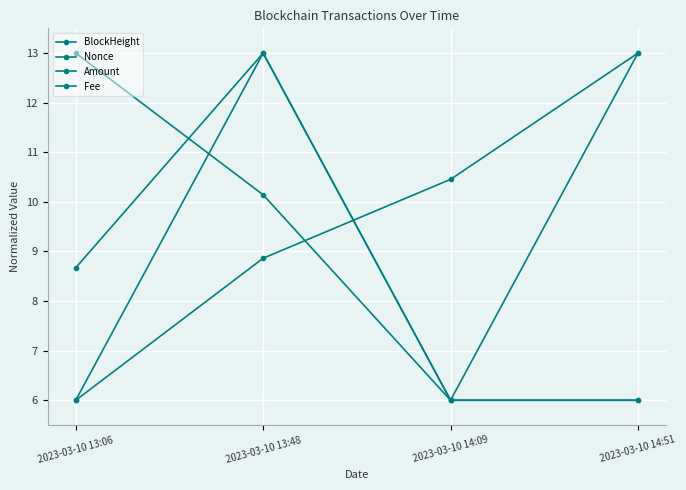

Does the chart have visible grid lines?

Yes